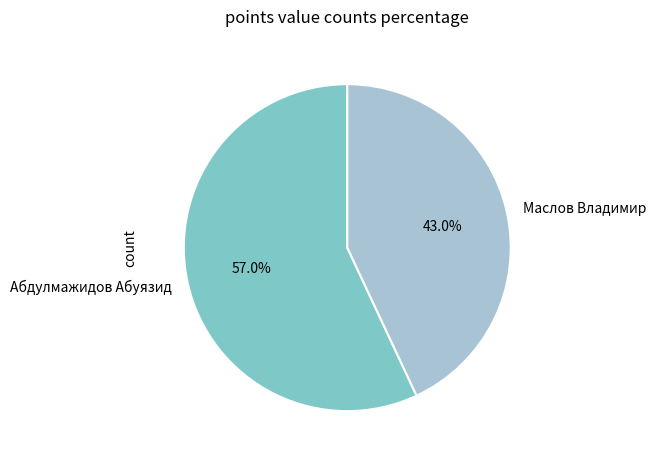

To the nearest percent, what is the average slice percentage?

50%